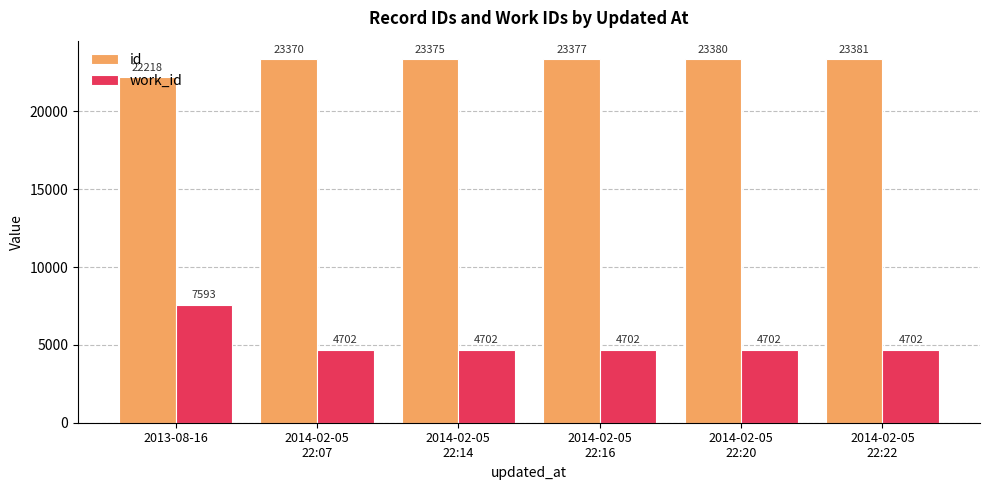

Reading left to right, transcribe all the data shown in this chart.

id: 22218	23370	23375	23377	23380	23381
work_id: 7593	4702	4702	4702	4702	4702